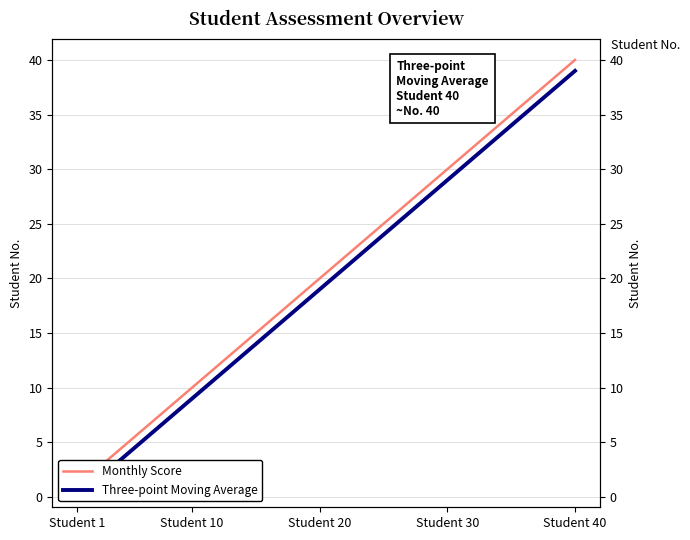

What is the average value?

20